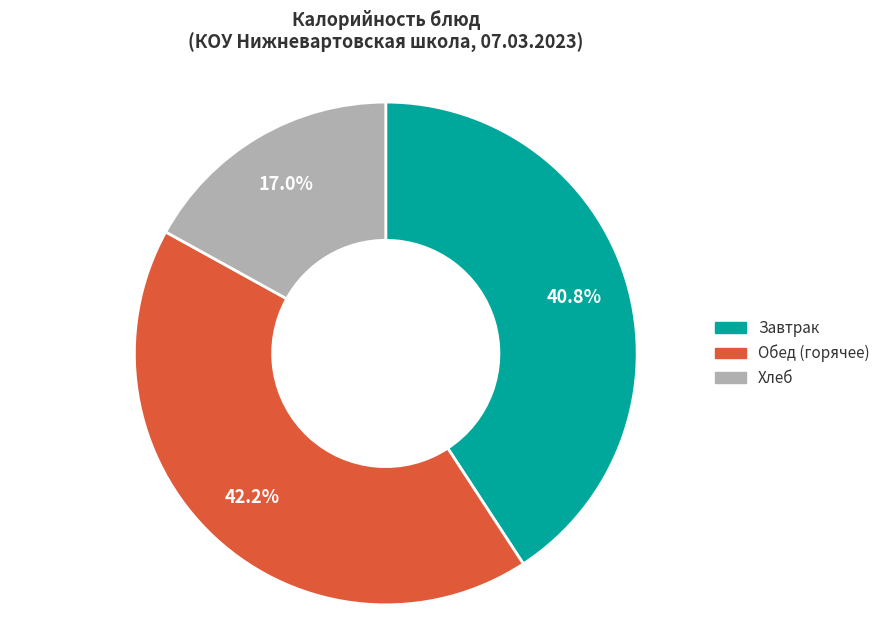

Is there any slice that represents more than half of the pie?

No